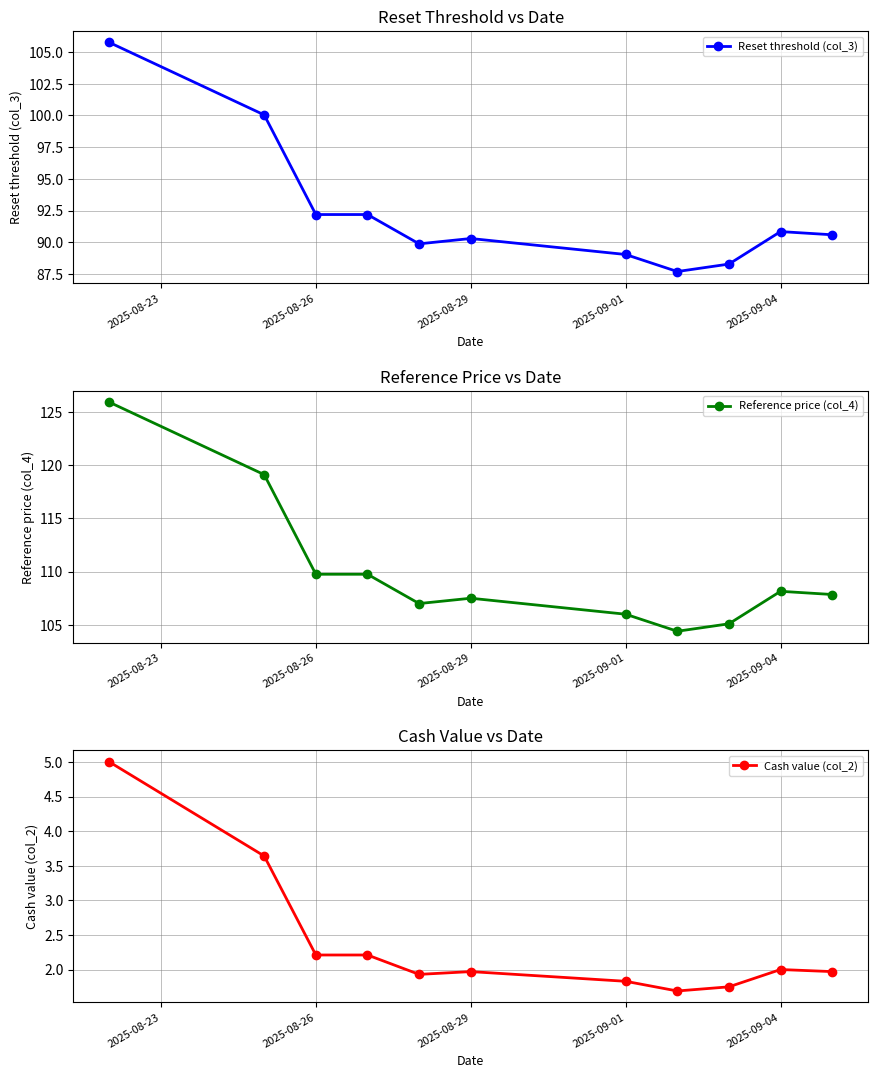

The value of Reset threshold (col_3) at 2025-09-04 is 53.6. True or false?

False